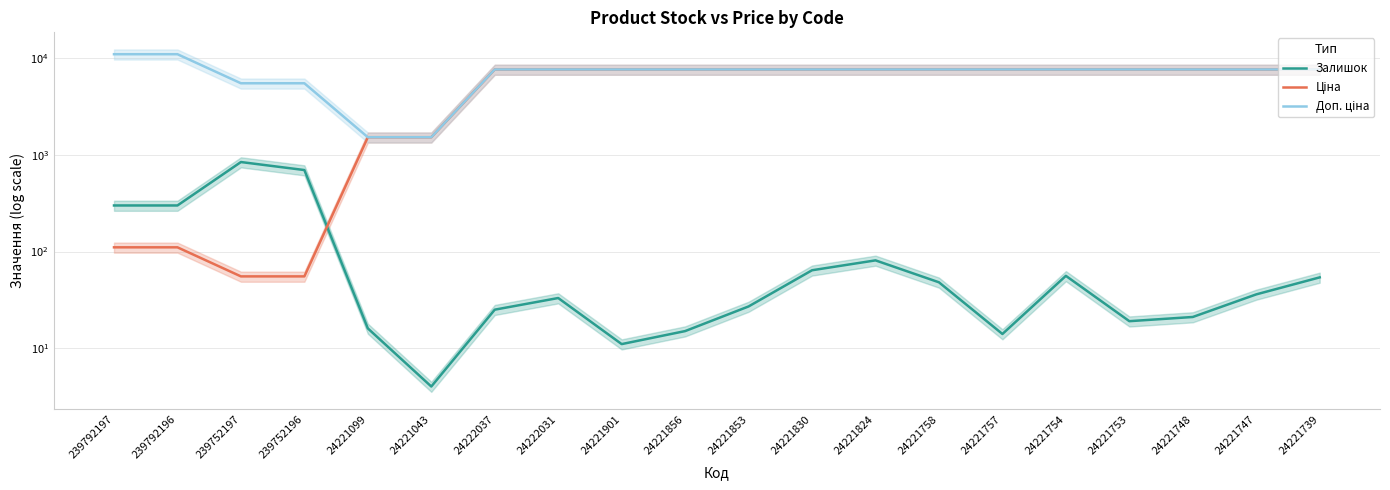

What is the difference between the maximum and second lowest values in the Залишок series?

834.0